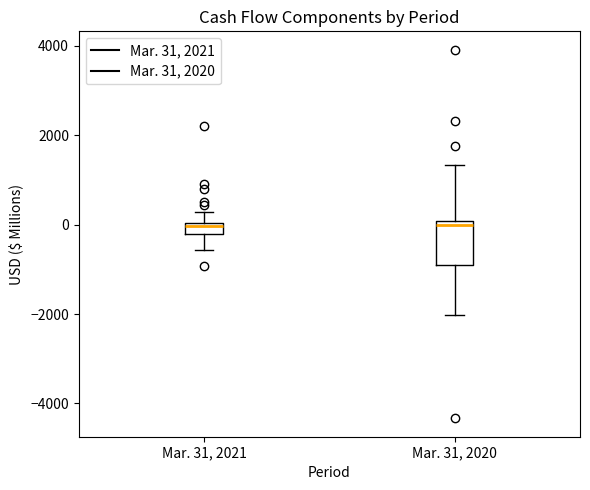

Comparing the boxes themselves (not the whiskers), which one is the tallest?

Mar. 31, 2020